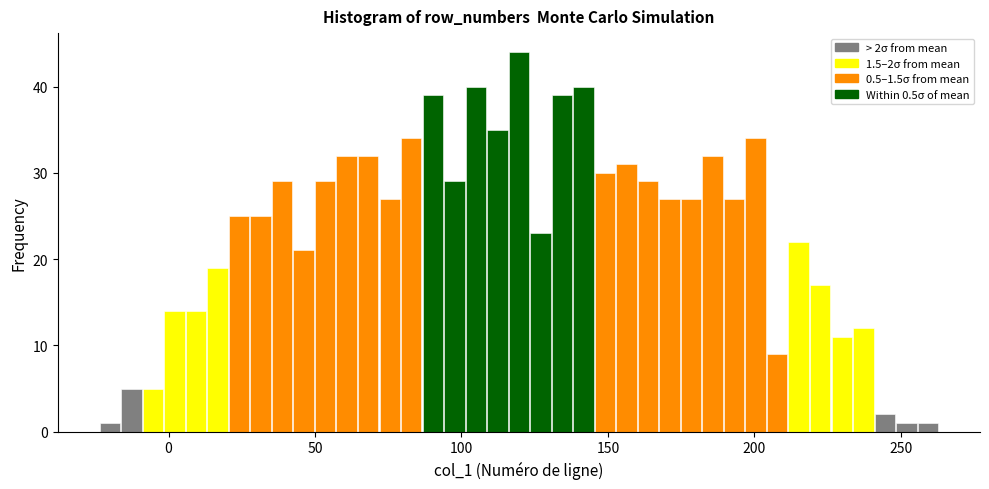

Read against the x-axis, roughly where is the centre of the tallest bar?

120